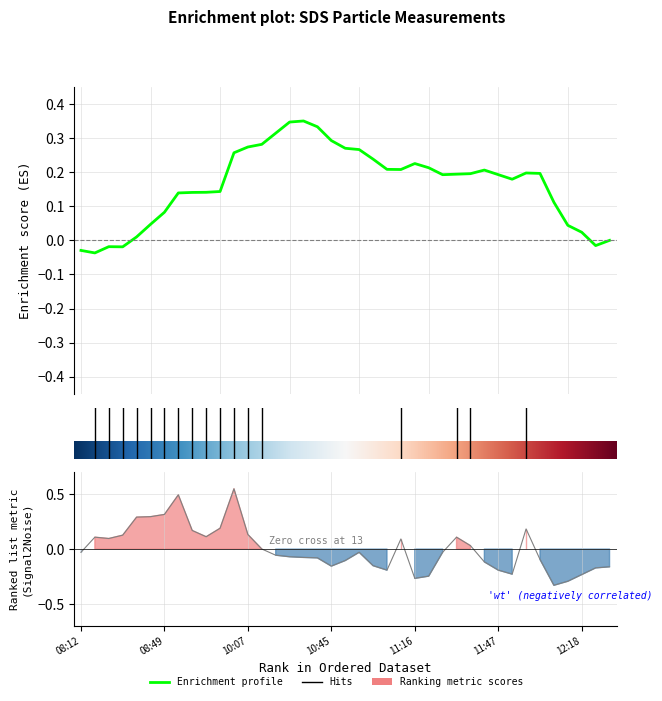

What is the maximum value shown in the chart?

0.6